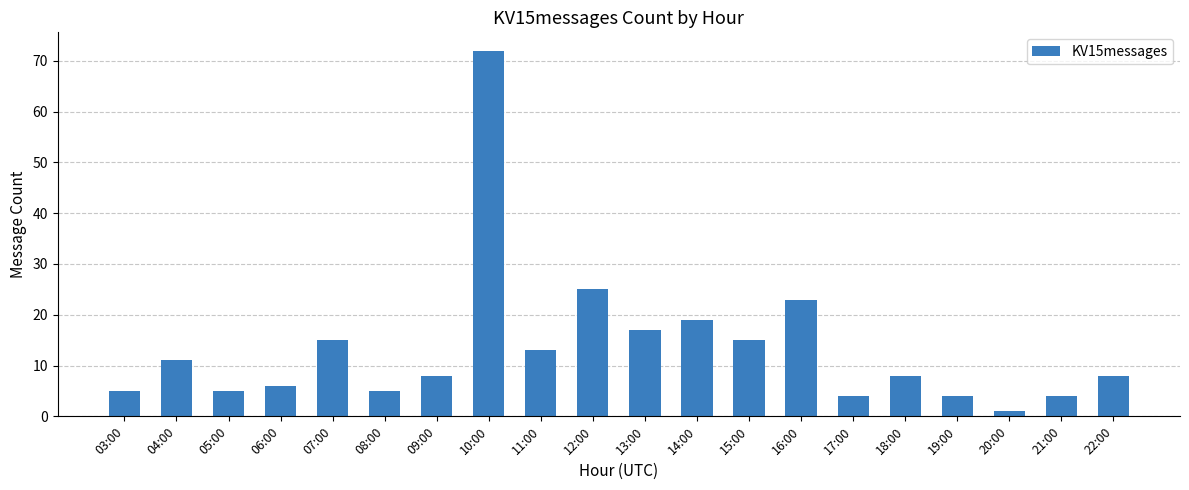

Are the bars horizontal?

No